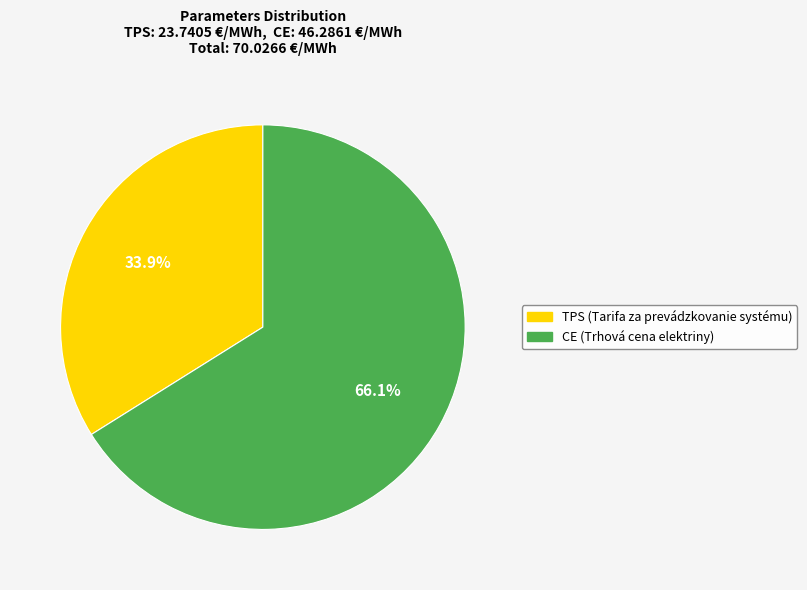

Does CE represent more than half of the total?

Yes